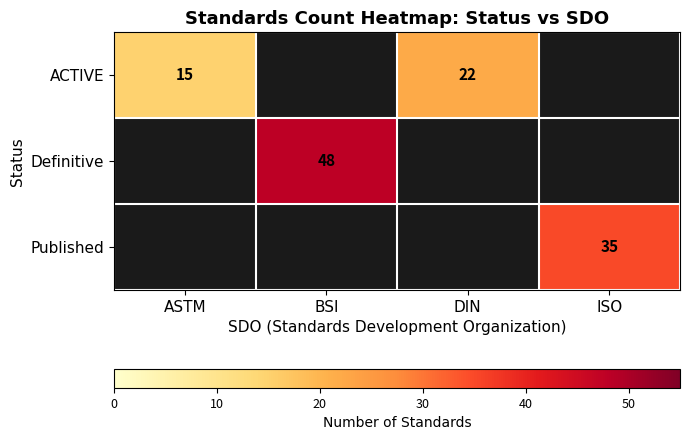

Which category has the highest value in the ACTIVE series?

DIN